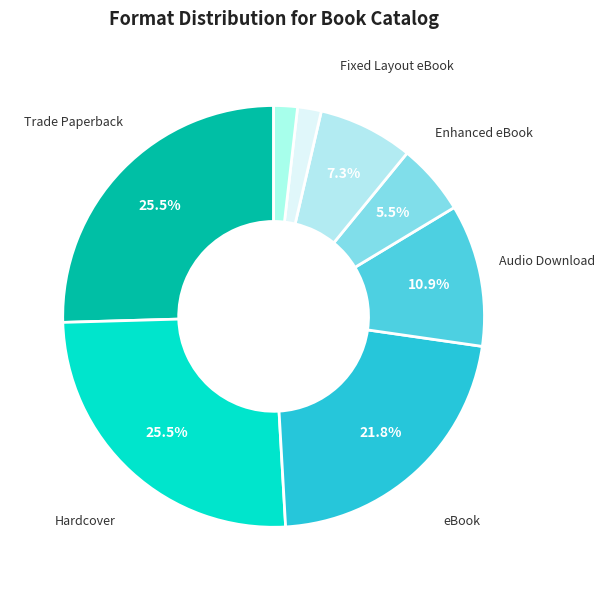

Count the number of slices in the pie.

8